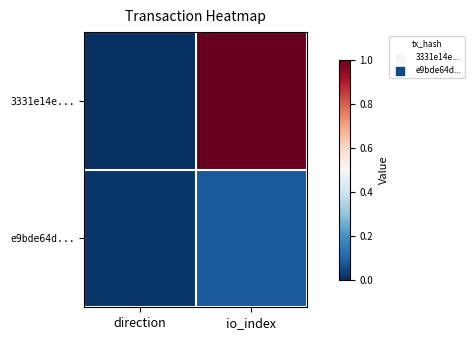

How many distinct data groups are displayed?

2